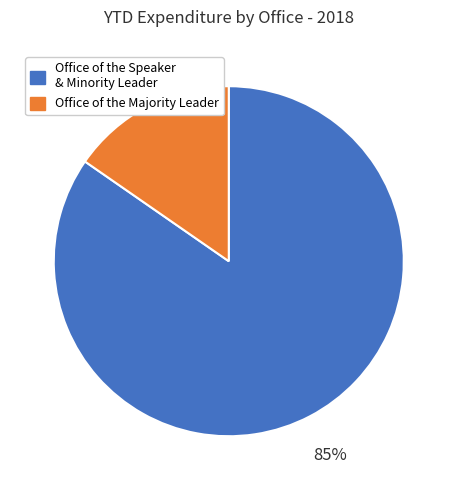

To the nearest percent, what is the average slice percentage?

50%